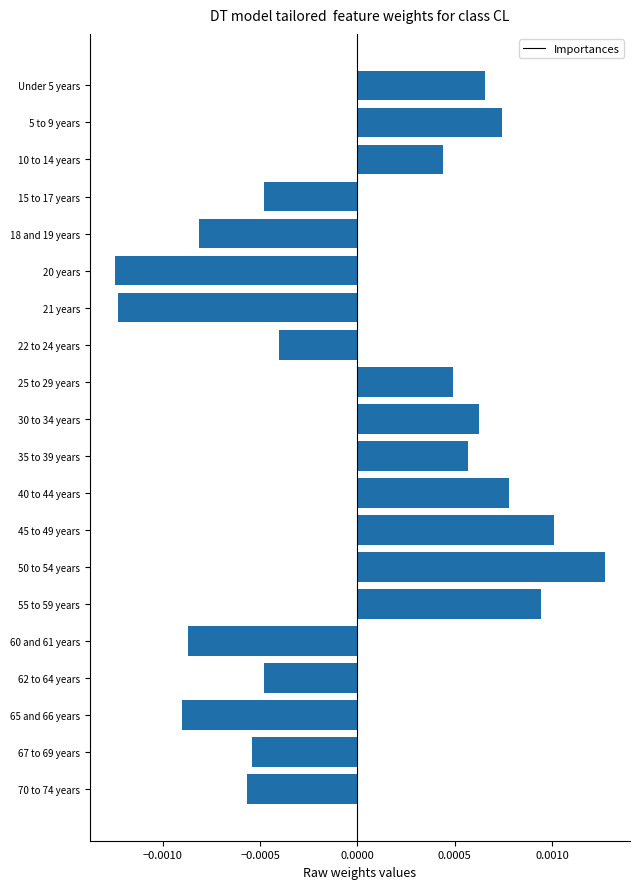

Between 62 to 64 years and 20 years, which is larger?

62 to 64 years